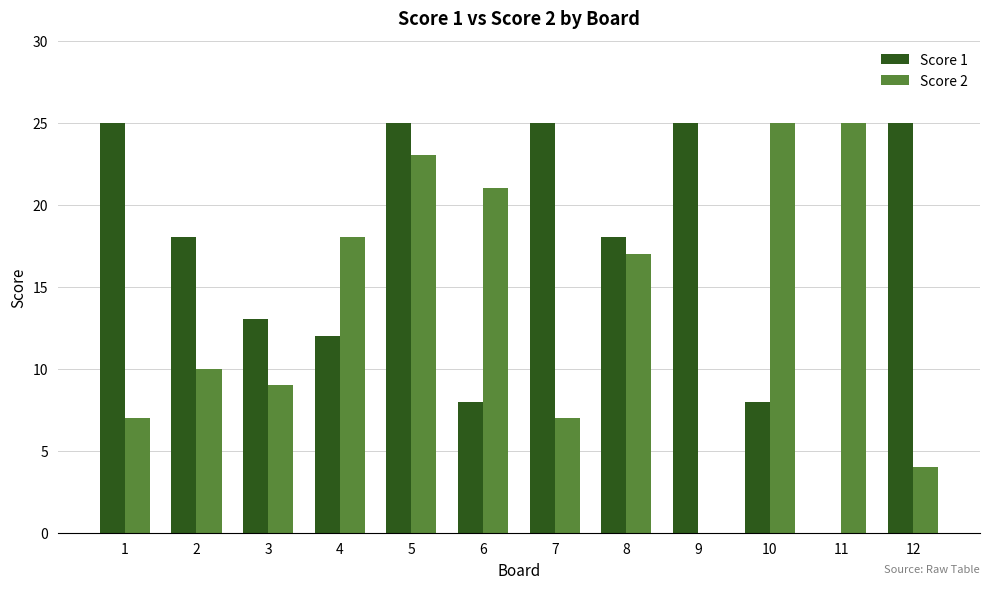

Which series has the largest total across all categories?

Score 1